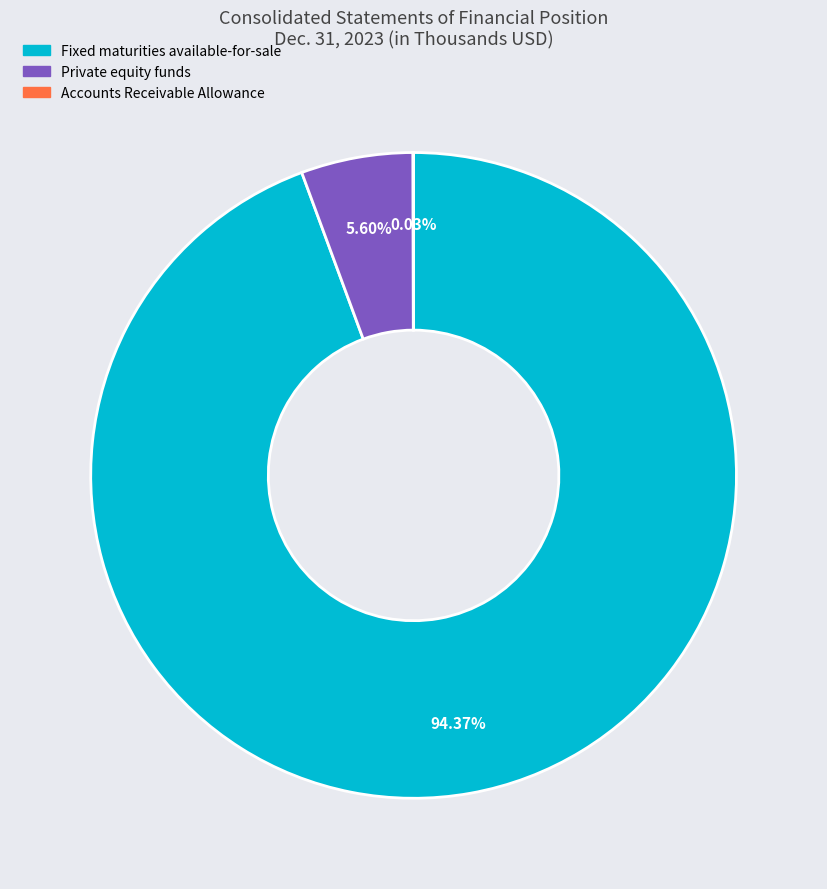

To the nearest percent, what is the average slice percentage?

33%